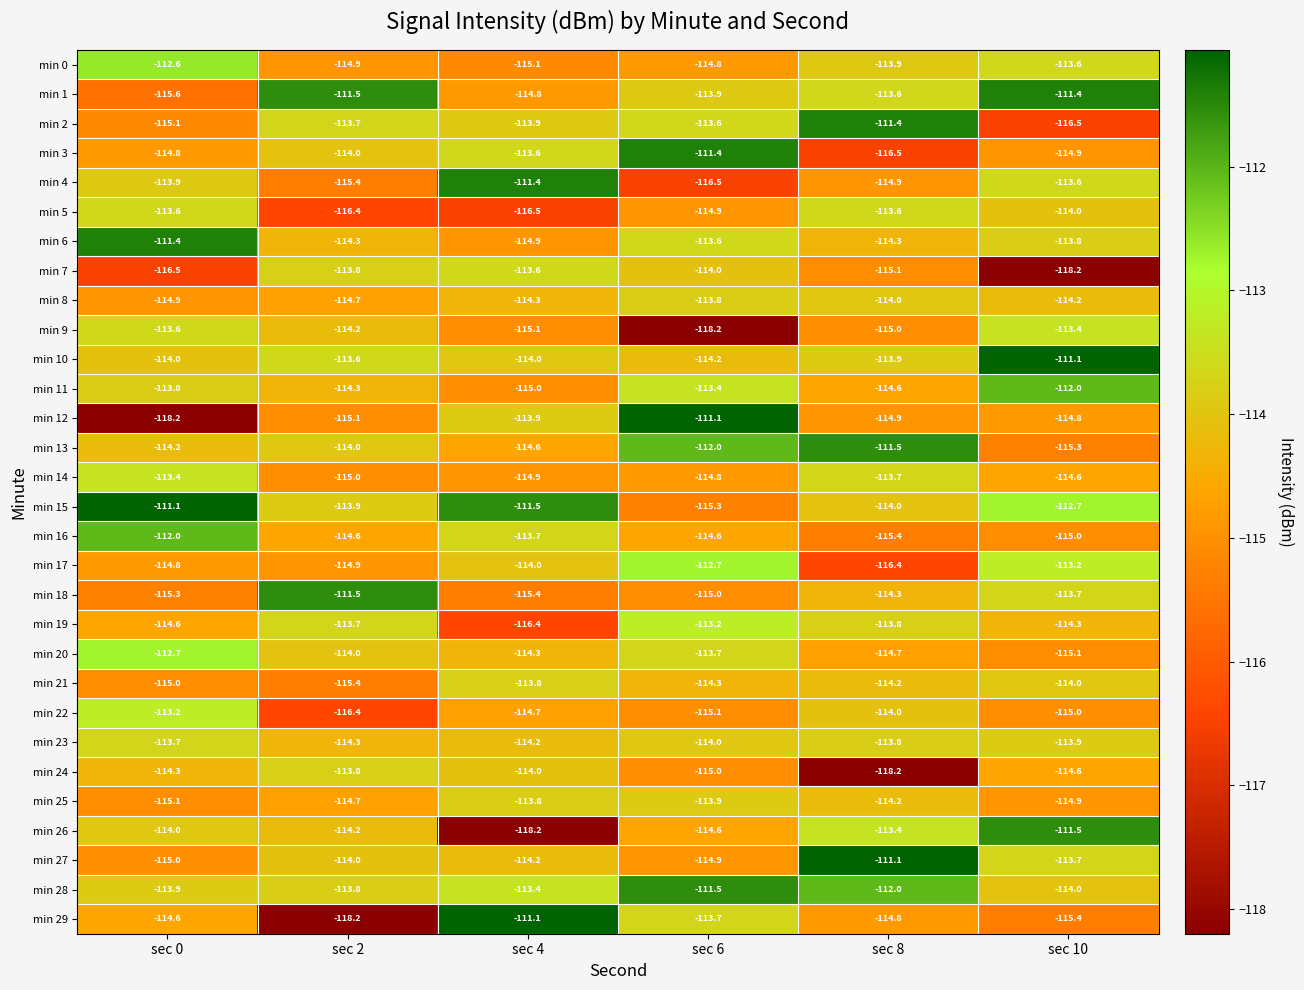

At which label does min 16 reach its peak?

sec 0